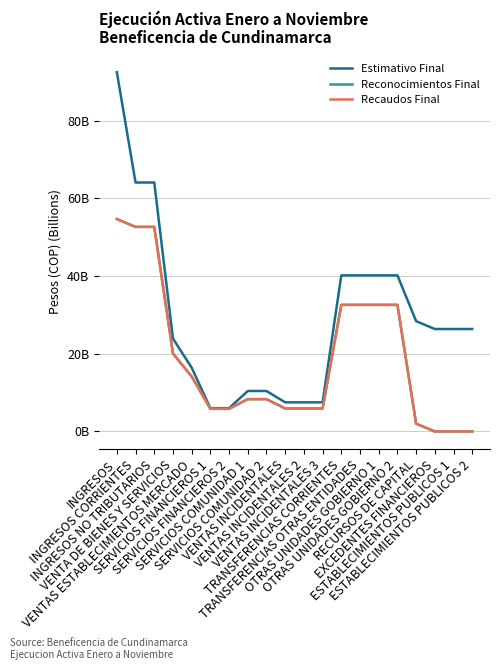

How many values in Recaudos Final are above zero?

17